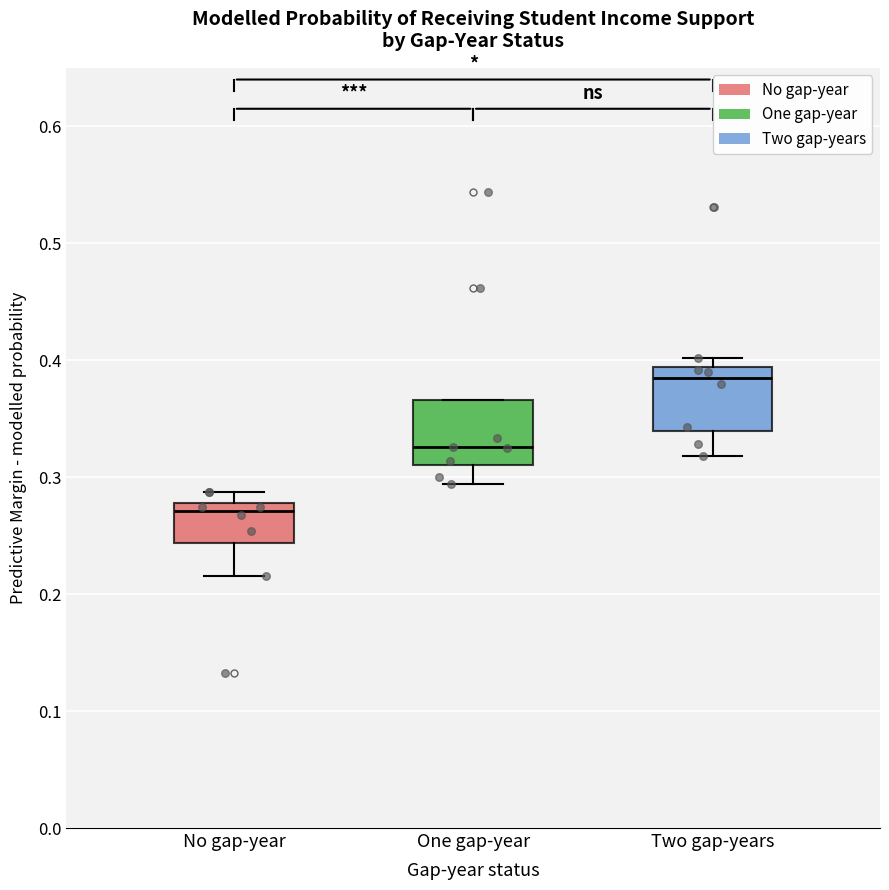

Reading left to right, transcribe this box plot: for each box, give where its median line is, the range the box spans, and where its two whiskers end, as read against the y-axis. The values are not printed on the chart, so give them approximately, as read against the axis.

No gap-year: median 0.27, box 0.24 to 0.28, whiskers 0.22 to 0.29
One gap-year: median 0.33, box 0.31 to 0.37, whiskers 0.29 to 0.37
Two gap-years: median 0.38, box 0.34 to 0.39, whiskers 0.32 to 0.40